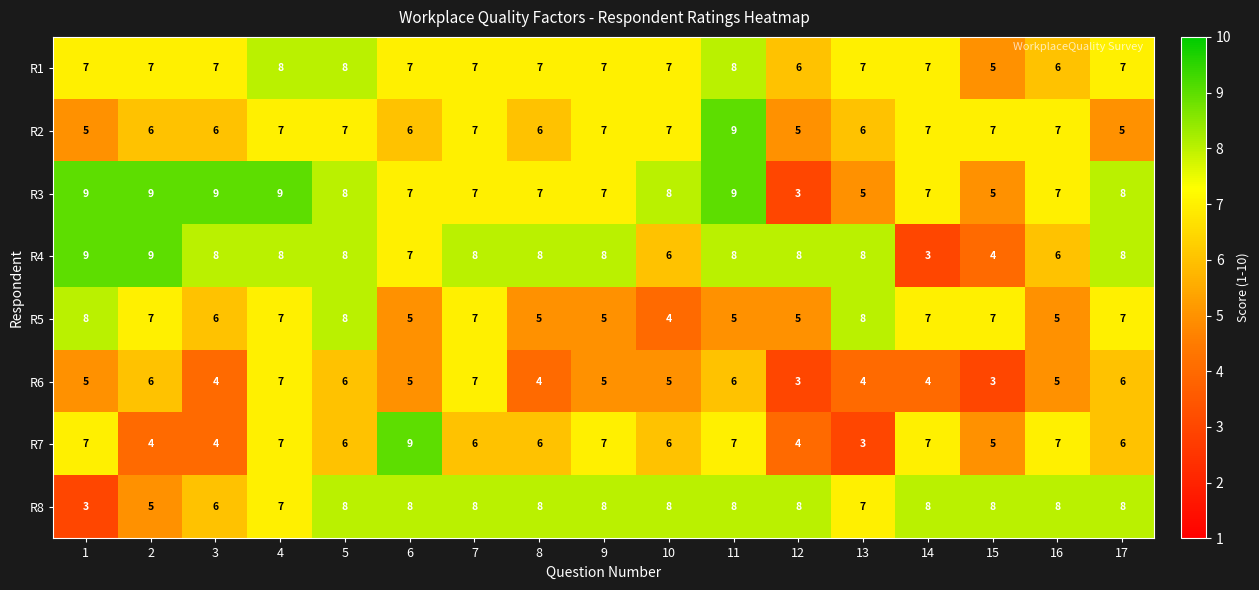

Is the value of R2 at 8 greater than the value of R4 at 6?

No